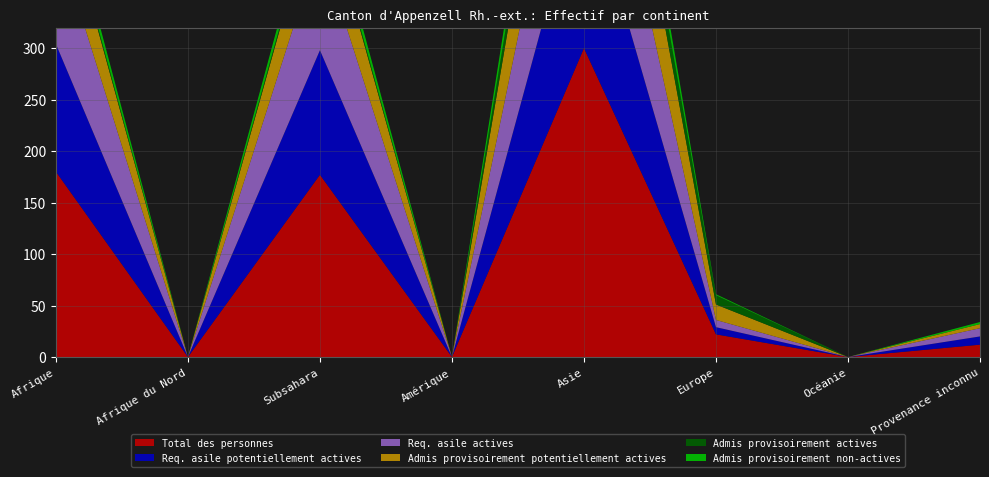

Reading right to left, transcribe all the data shown in this chart.

Total des personnes: Provenance inconnu=12	Océanie=0	Europe=22	Asie=300	Amérique=0	Subsahara=177	Afrique du Nord=0	Afrique=180
Req. asile potentiellement actives: Provenance inconnu=8	Océanie=0	Europe=7	Asie=172	Amérique=0	Subsahara=121	Afrique du Nord=0	Afrique=124
Req. asile actives: Provenance inconnu=8	Océanie=0	Europe=7	Asie=150	Amérique=0	Subsahara=103	Afrique du Nord=0	Afrique=106
Admis provisoirement potentiellement actives: Provenance inconnu=4	Océanie=0	Europe=15	Asie=128	Amérique=0	Subsahara=56	Afrique du Nord=0	Afrique=56
Admis provisoirement actives: Provenance inconnu=0	Océanie=0	Europe=9	Asie=33	Amérique=0	Subsahara=4	Afrique du Nord=0	Afrique=4
Admis provisoirement non-actives: Provenance inconnu=2	Océanie=0	Europe=1	Asie=27	Amérique=0	Subsahara=12	Afrique du Nord=0	Afrique=12